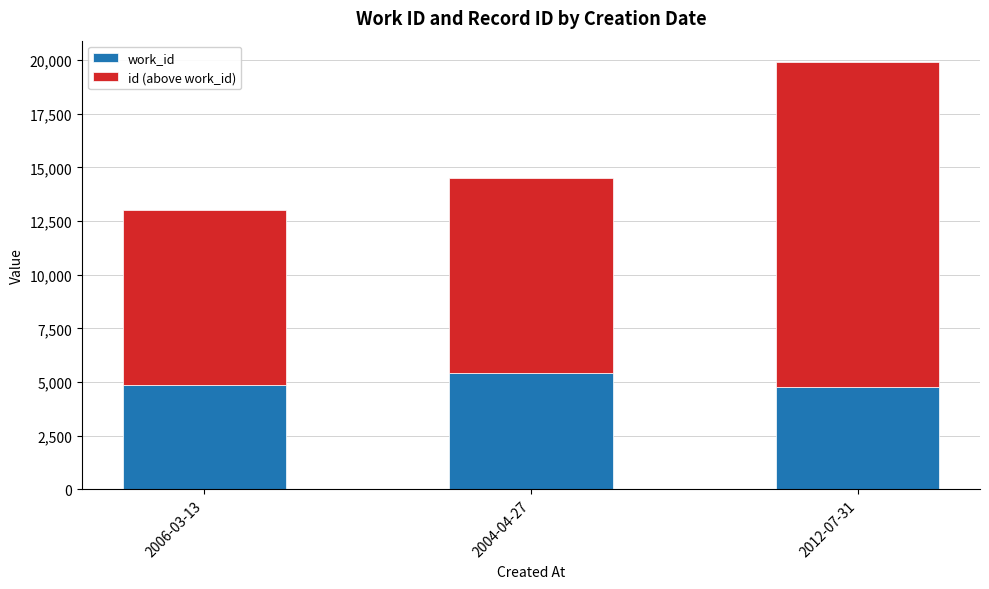

What is the sum of all work_id values?

15065